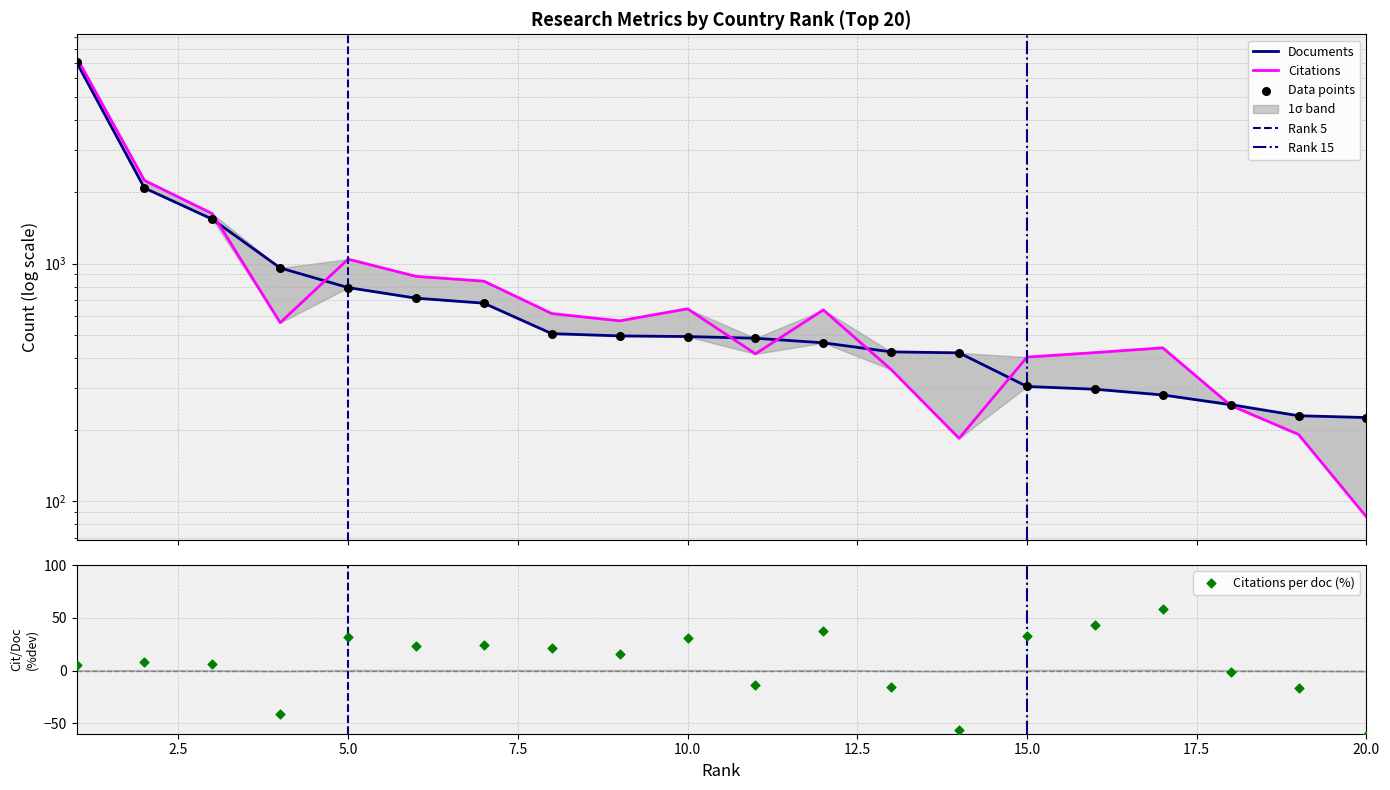

Which series has the largest total across all categories?

Citations